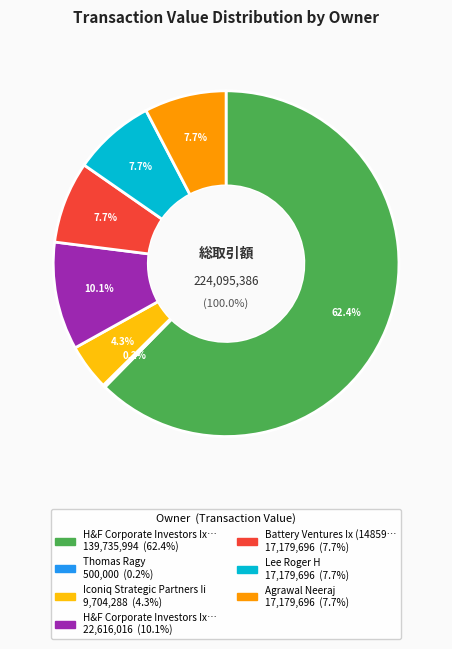

Does Battery Ventures Ix (1485934) account for over 50% of the chart?

No